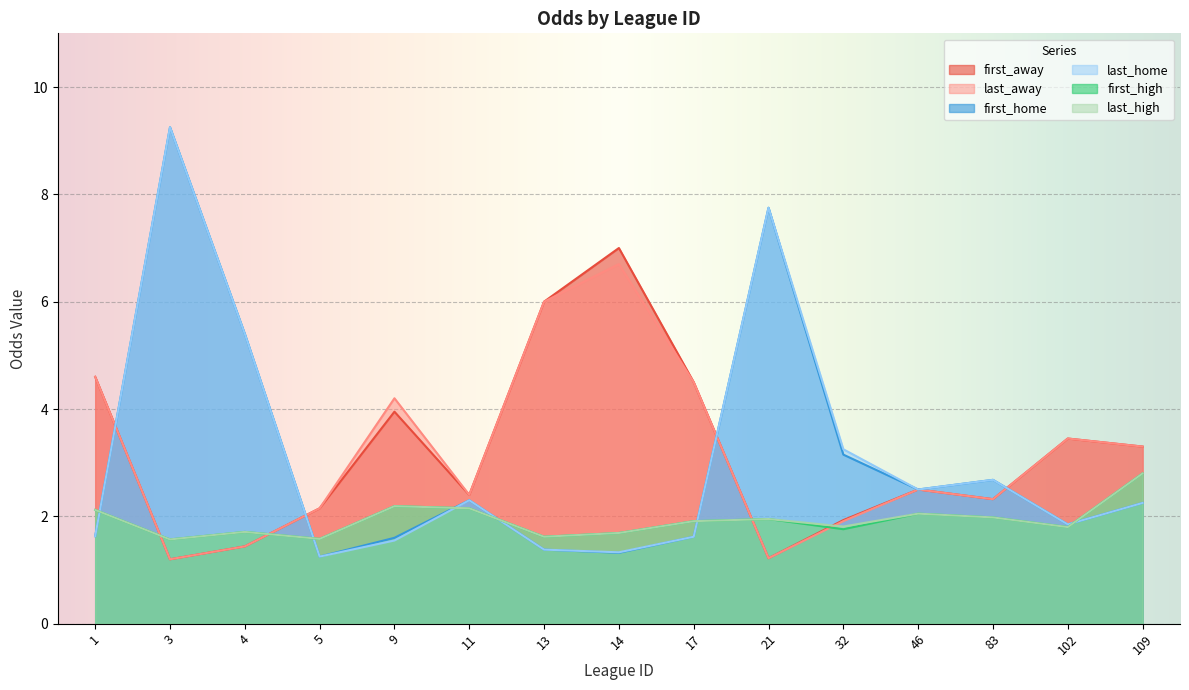

True or false: first_high has a value of 1.8 at 102.

True